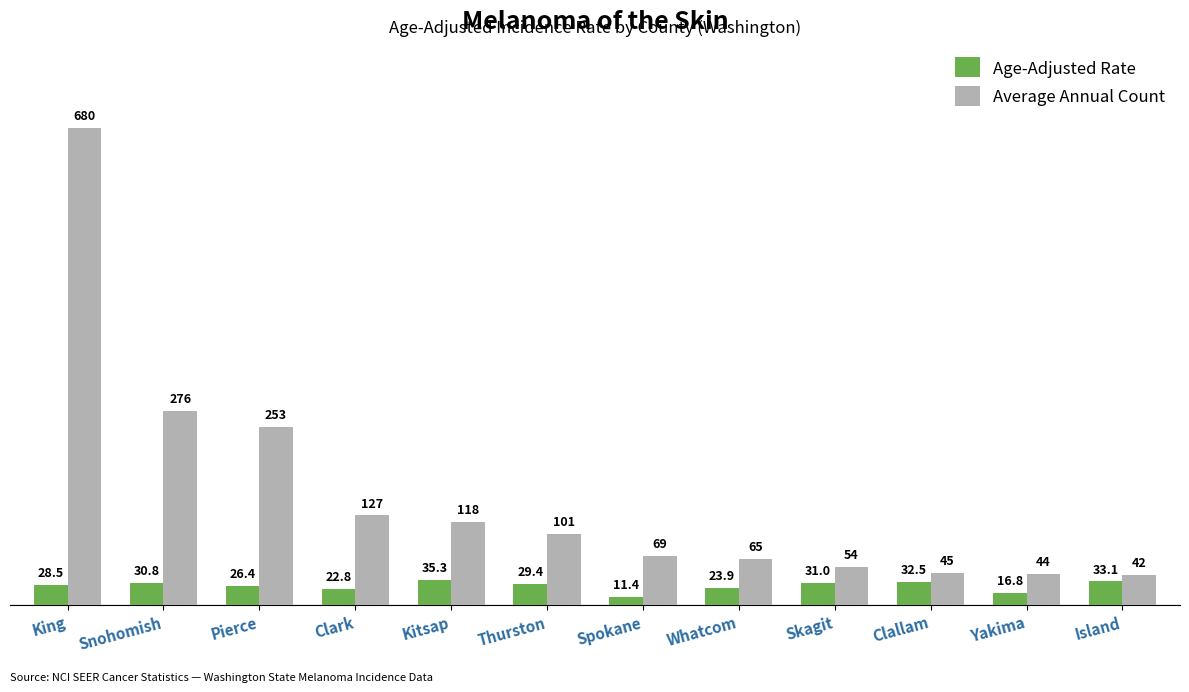

What are all the series names shown in the legend?

Age-Adjusted Rate, Average Annual Count